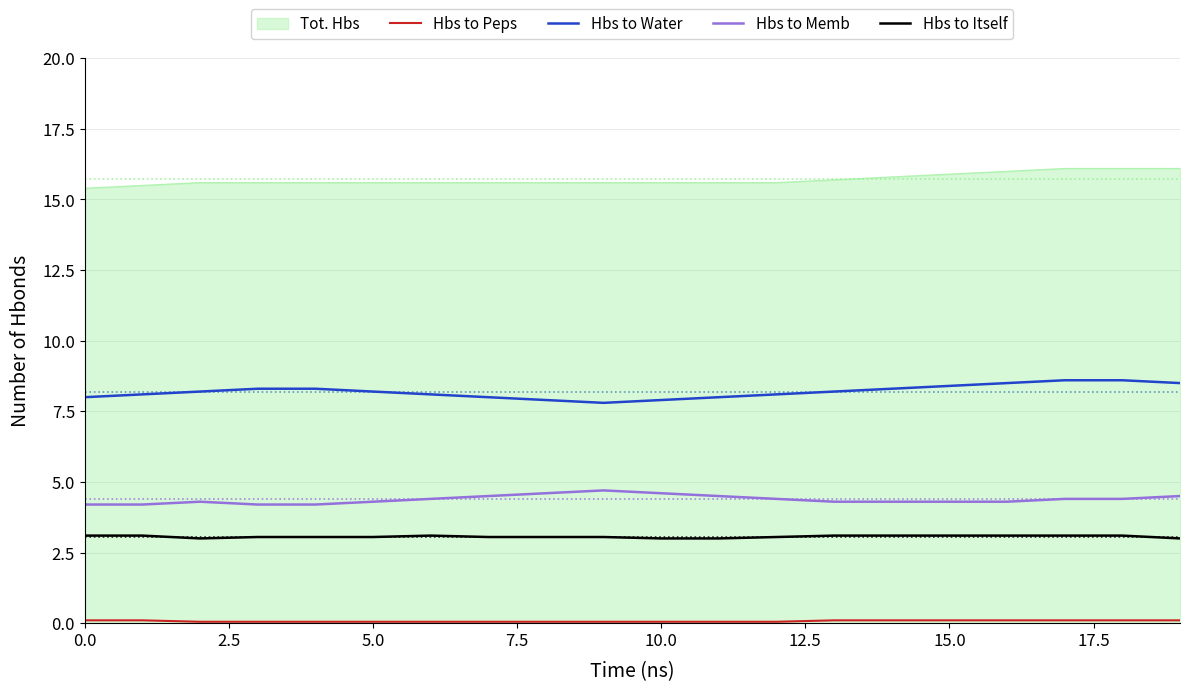

At how many categories does at least one series exceed 1?

20